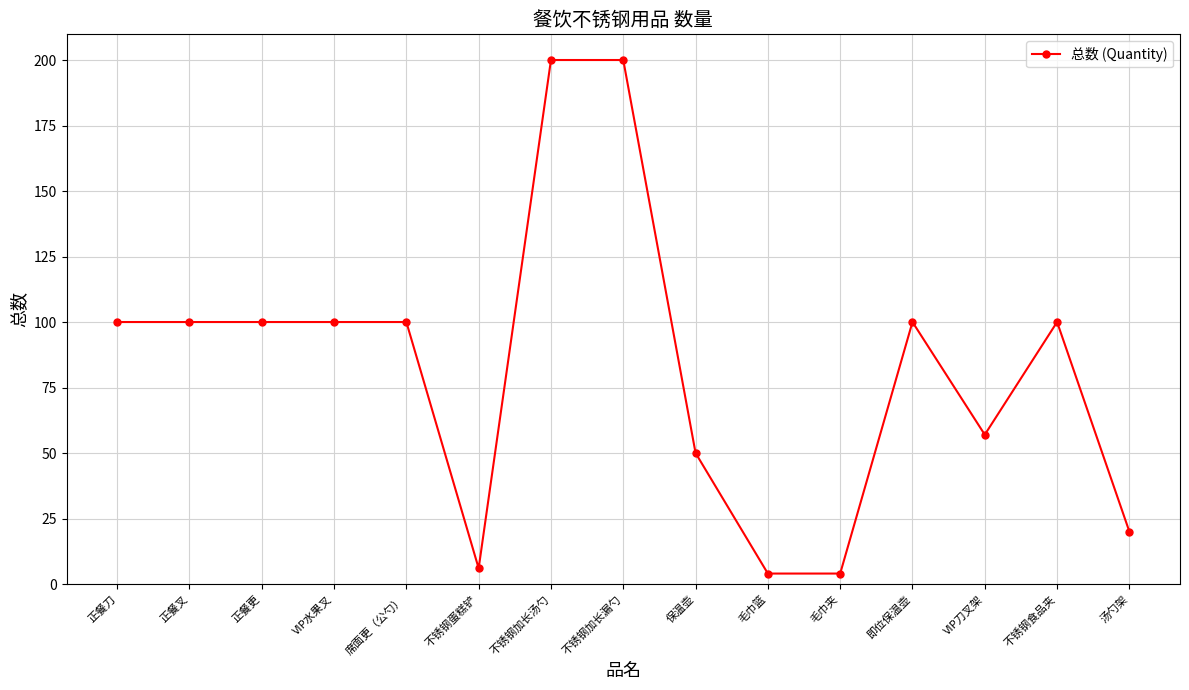

Reading left to right, transcribe all the data shown in this chart.

正餐刀=100	正餐叉=100	正餐更=100	VIP水果叉=100	席面更（公勺）=100	不锈钢蛋糕铲=6	不锈钢加长汤勺=200	不锈钢加长漏勺=200	保温壶=50	毛巾篮=4	毛巾夹=4	即位保温壶=100	VIP刀叉架=57	不锈钢食品夹=100	汤勺架=20